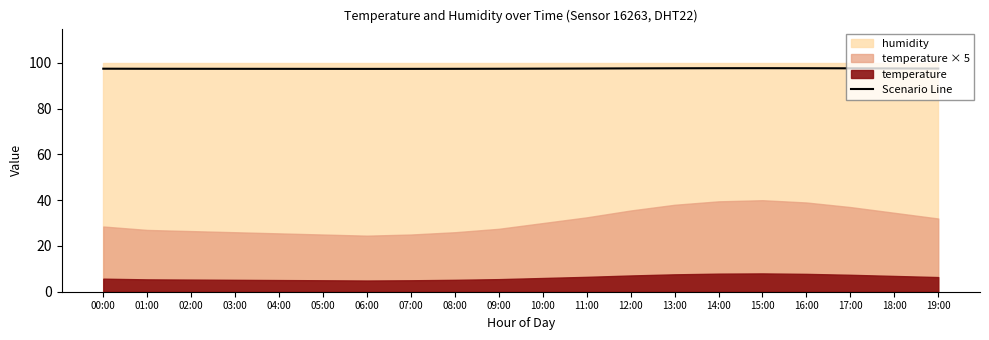

Is it true that the value at 03:00 is 68.2?

False